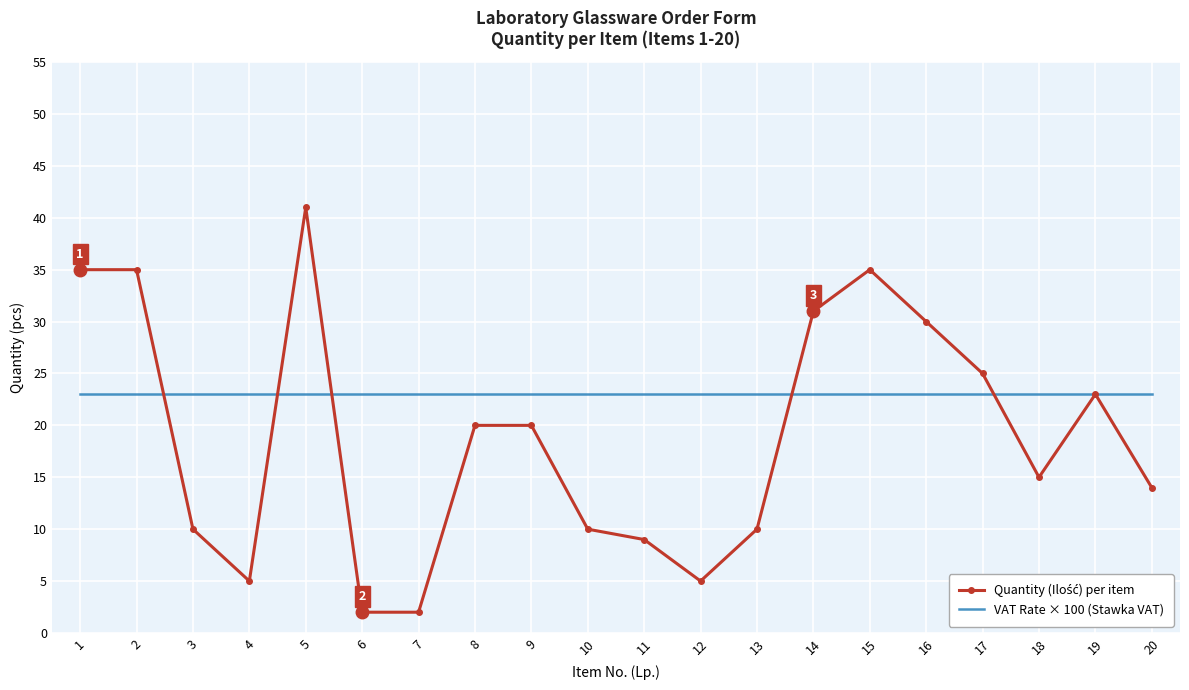

Which series has the largest total across all categories?

VAT Rate × 100 (Stawka VAT)